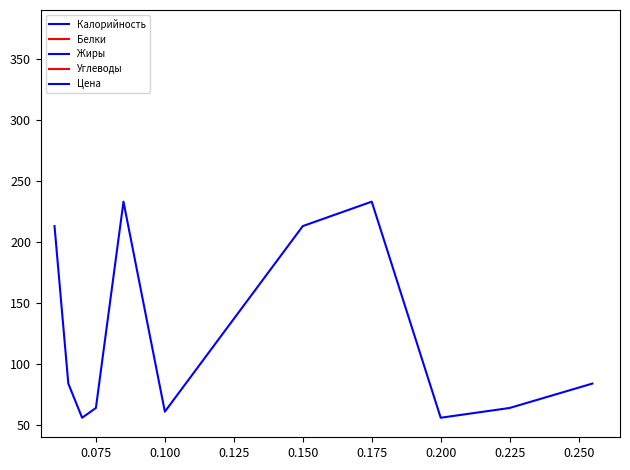

Is the value of Углеводы at 0.075 greater than the value of Белки at 0.225?

Yes